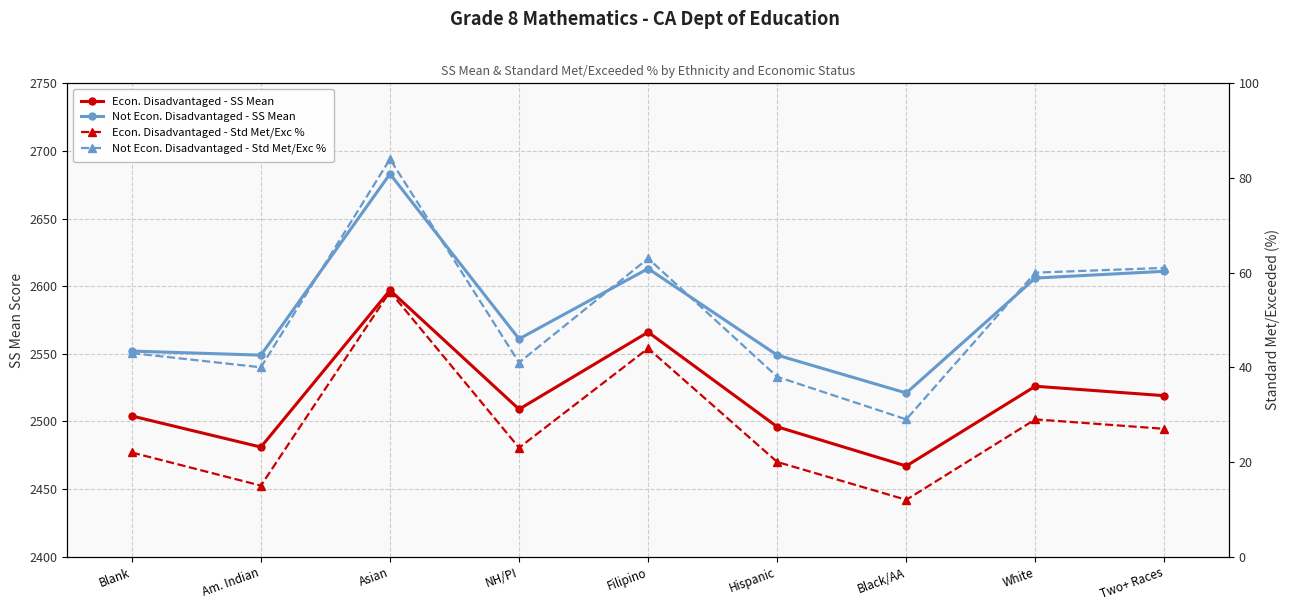

What is the difference between the highest and lowest values at Black/AA?

2509